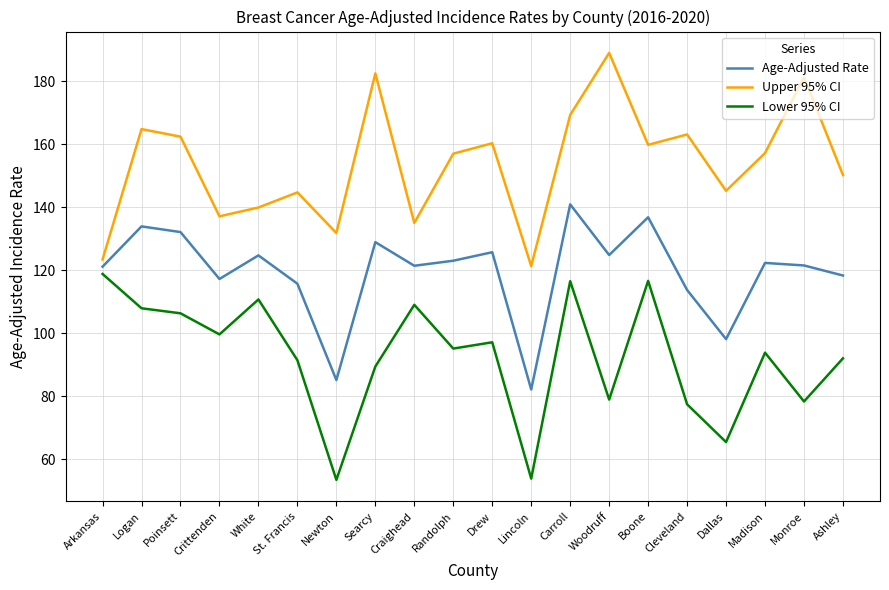

What is the difference between the highest and lowest values at Randolph?

61.9